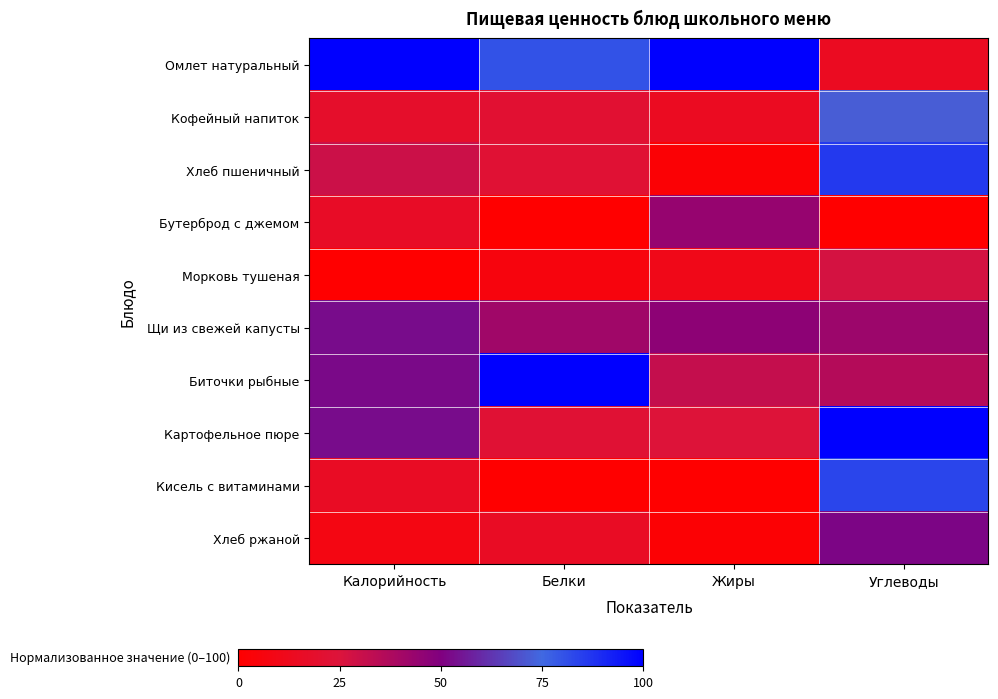

Which series has the largest total across all categories?

Омлет натуральный